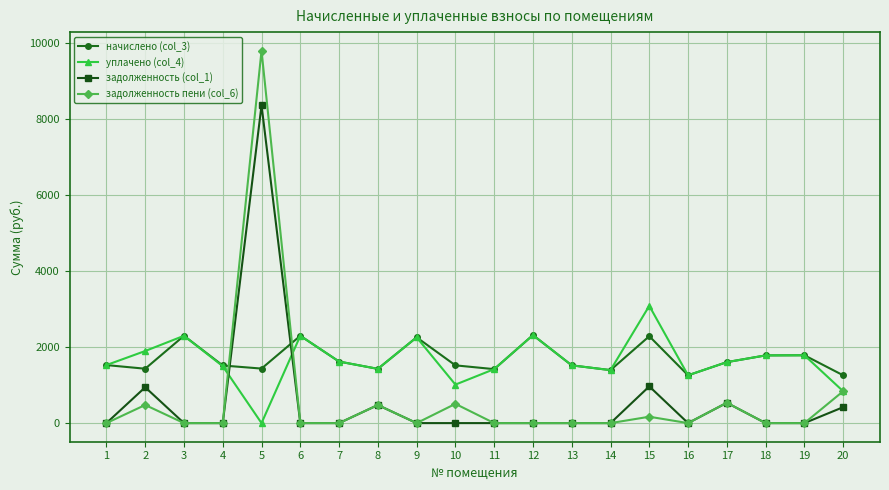

List the series in order of their peak value, lowest first.

начислено (col_3), уплачено (col_4), задолженность (col_1), задолженность пени (col_6)